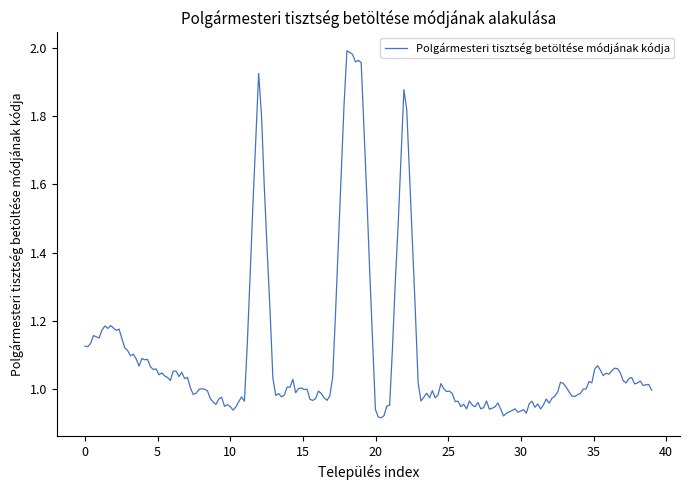

How many lines are shown in the chart?

1